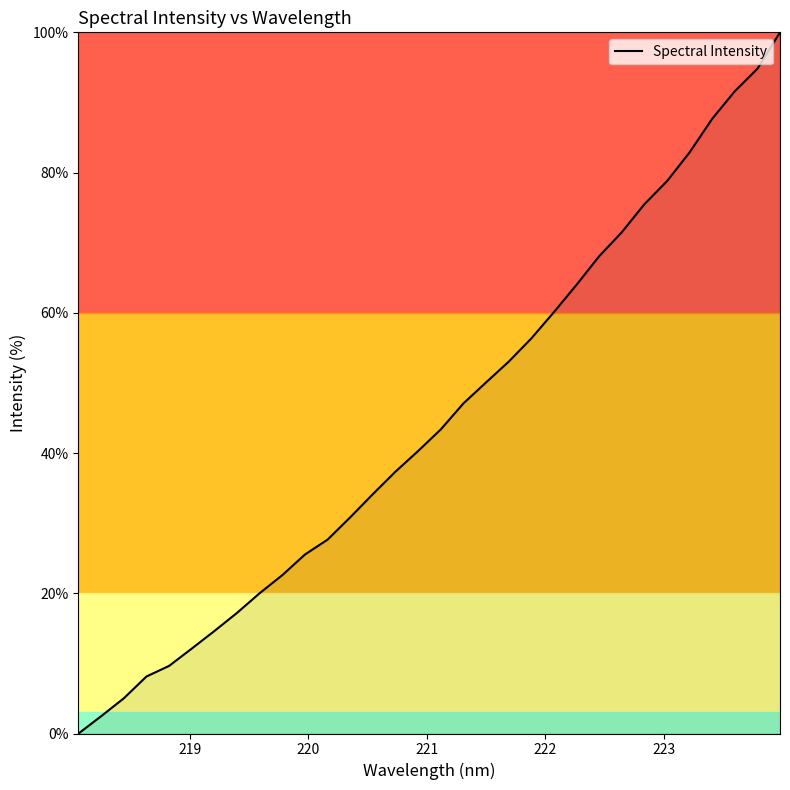

Count the number of values greater than 43.

16